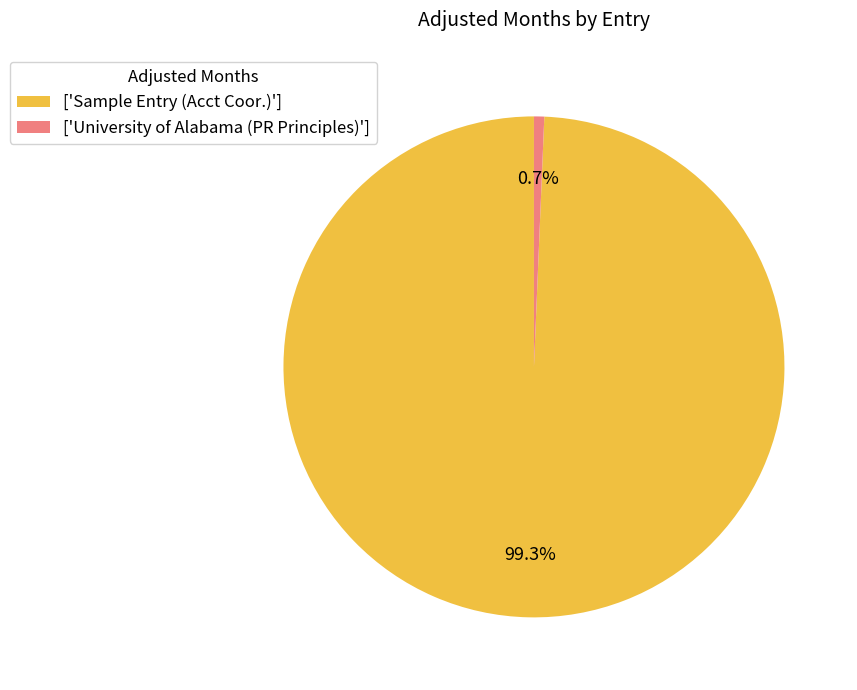

Which slice represents more than half of the pie?

['Sample Entry (Acct Coor.)']